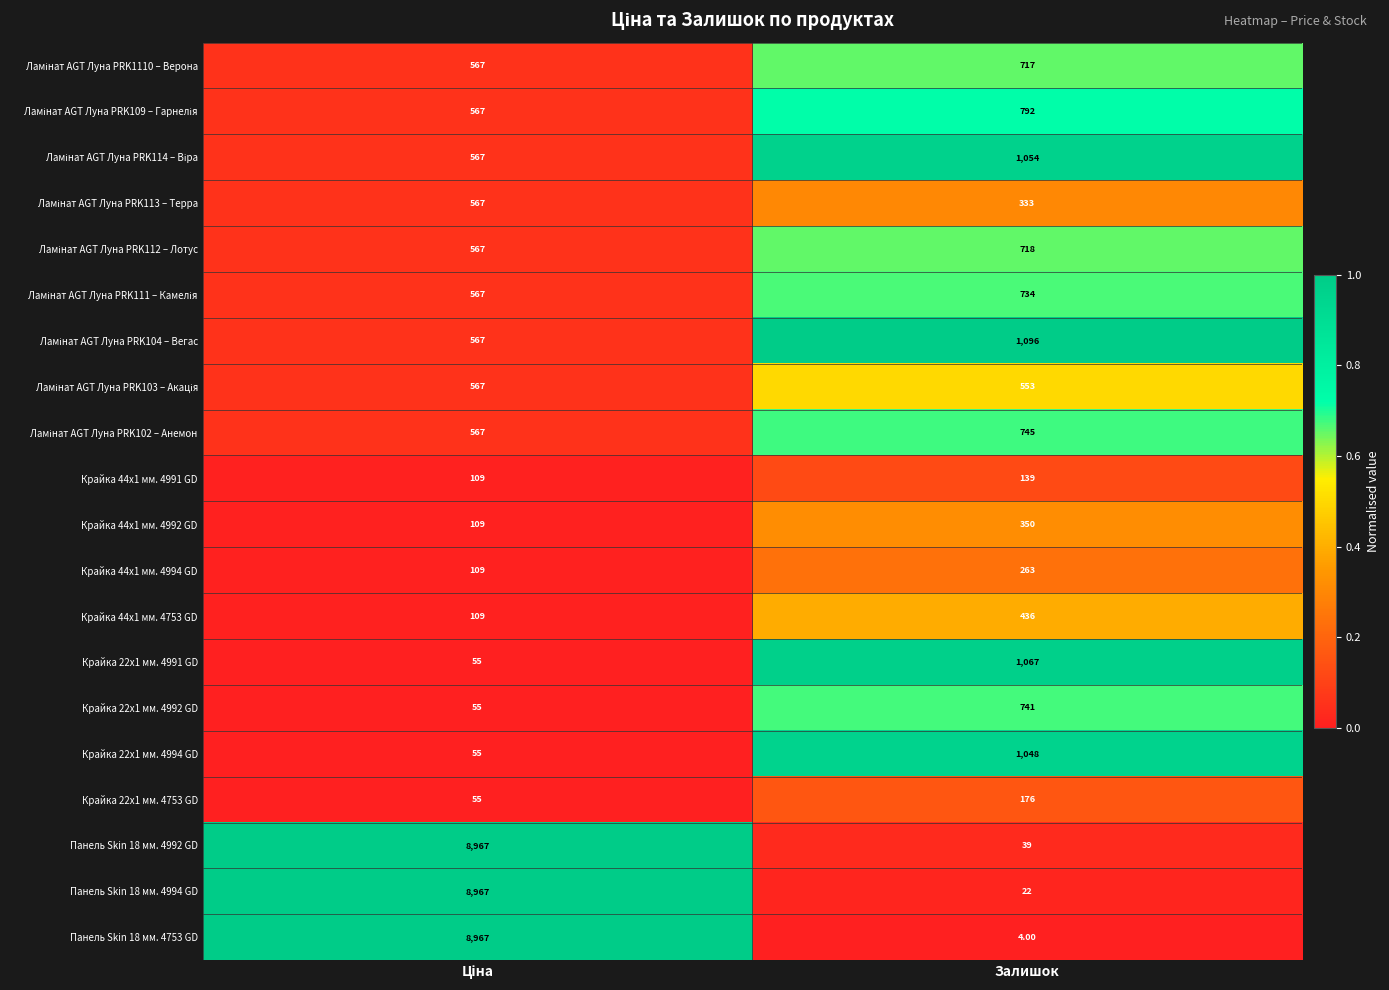

What is the sum of all Крайка 44x1 мм. 4991 GD values?

248